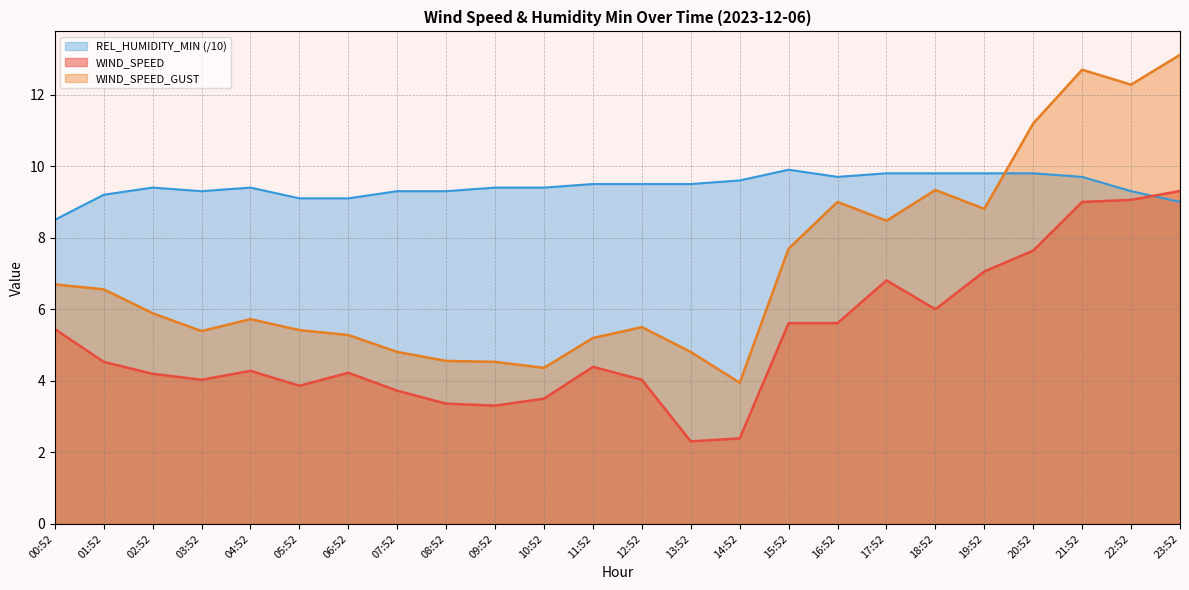

After their last crossing, which series has the higher values: WIND_SPEED_GUST or REL_HUMIDITY_MIN?

WIND_SPEED_GUST